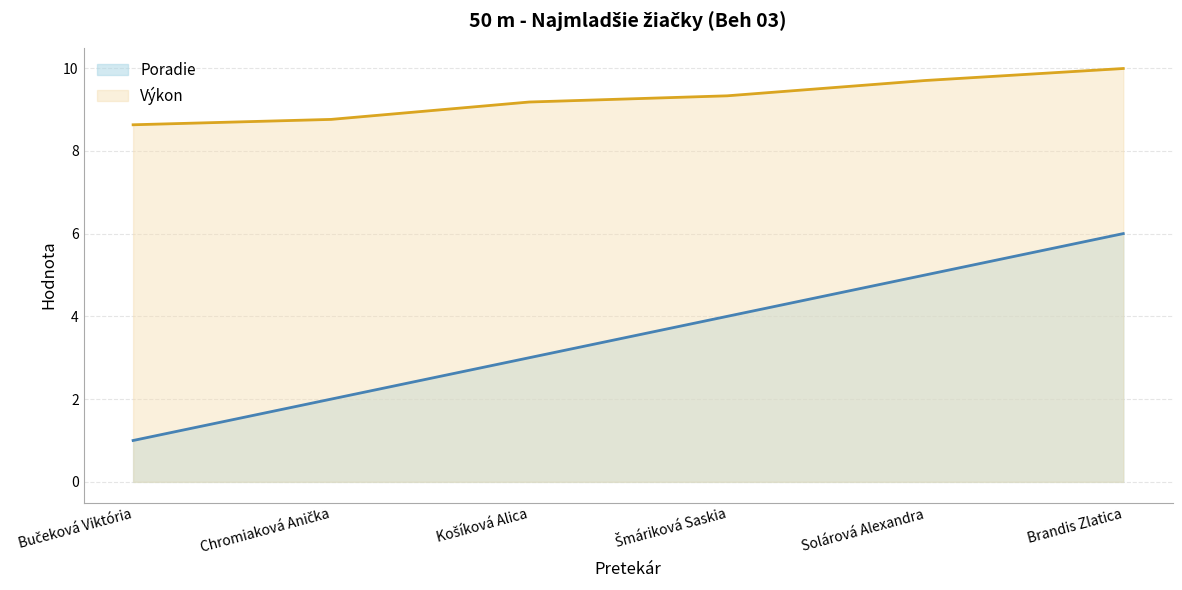

What is the difference between the second highest and second lowest values in the Poradie series?

3.0